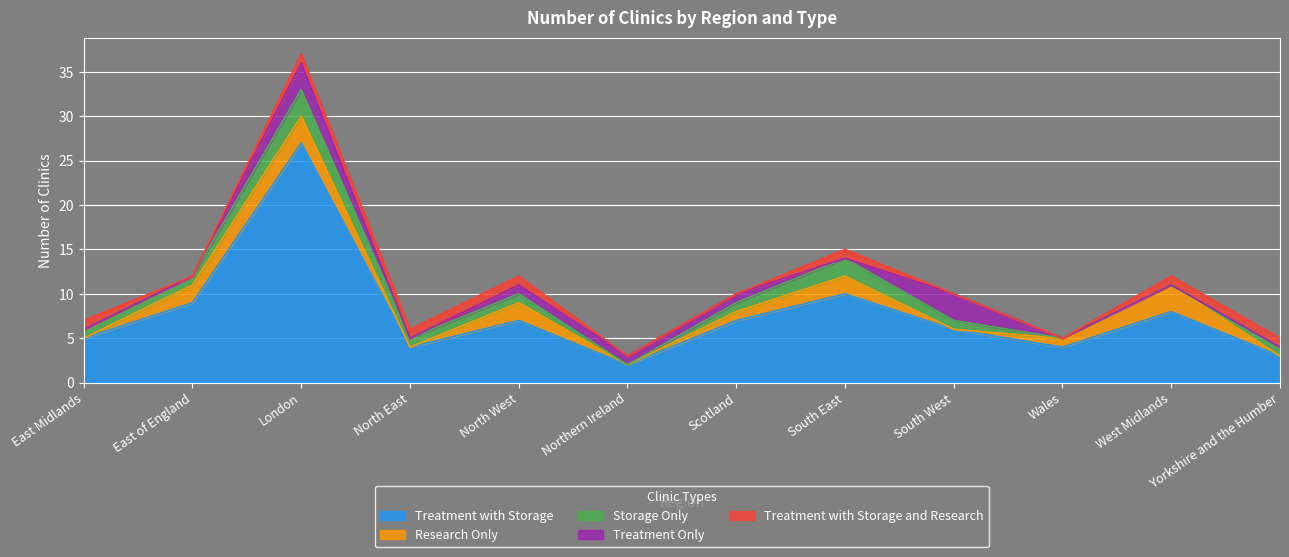

True or false: Treatment with Storage has a value of 3 at Scotland.

False